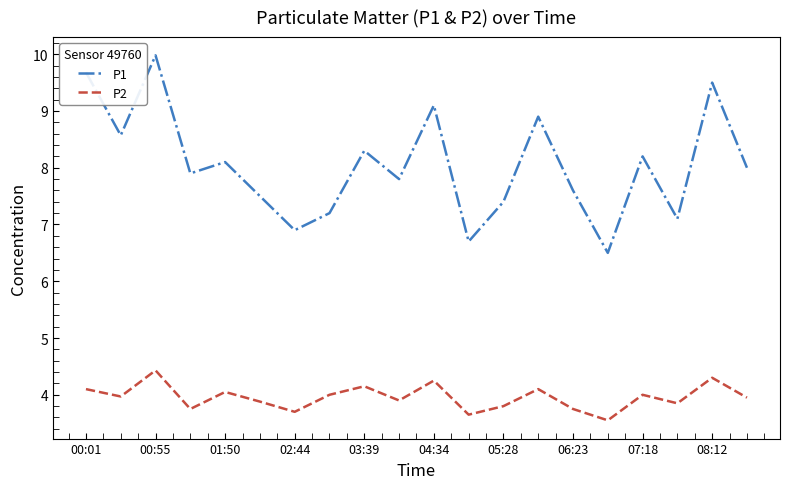

What is the difference between the maximum and minimum values in the P1 series?

3.5